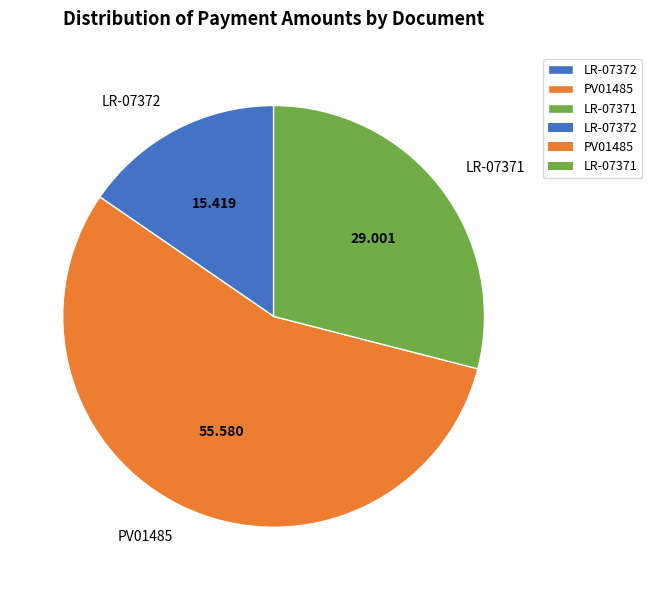

Which slice represents more than half of the pie?

PV01485